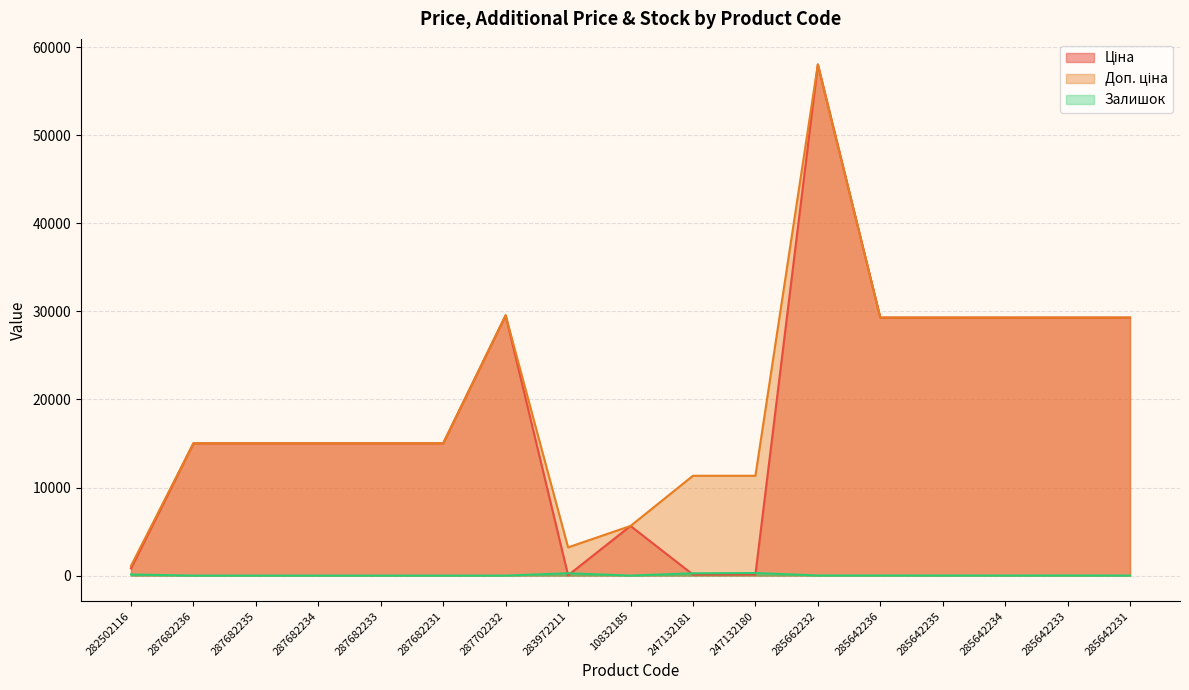

What is the sum of the Залишок values at 285642234 and 285642231?

9.0